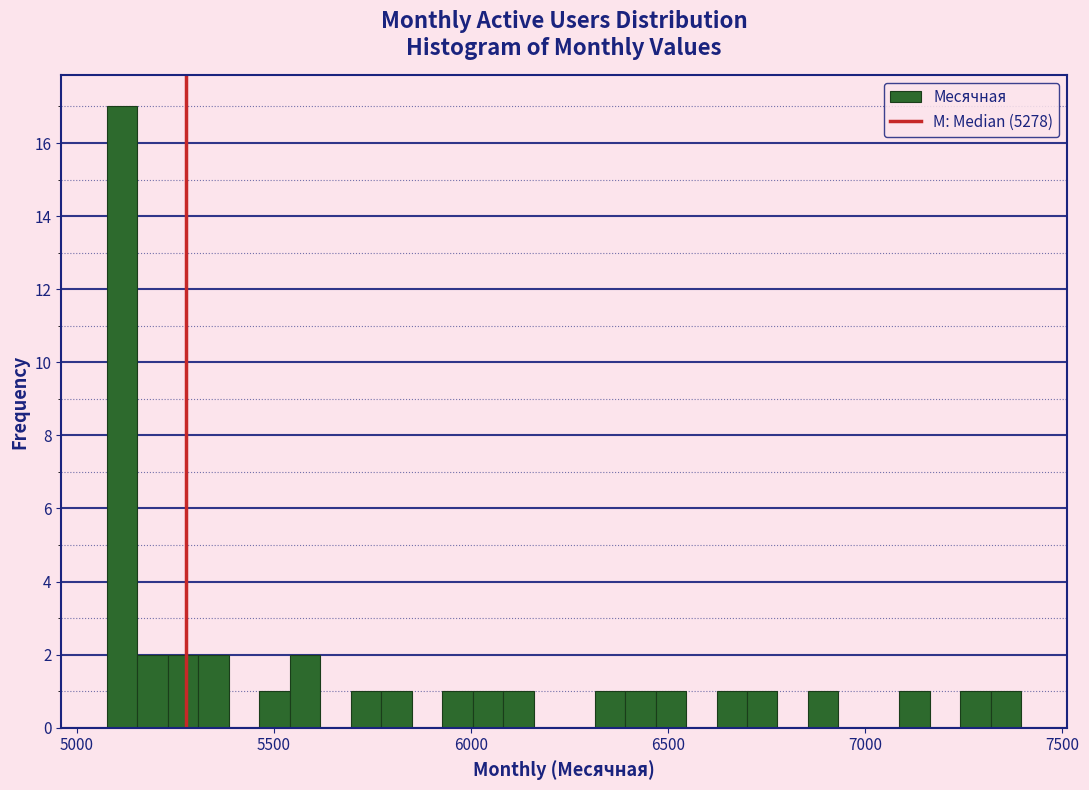

Read against the x-axis, roughly where is the centre of the tallest bar?

5100